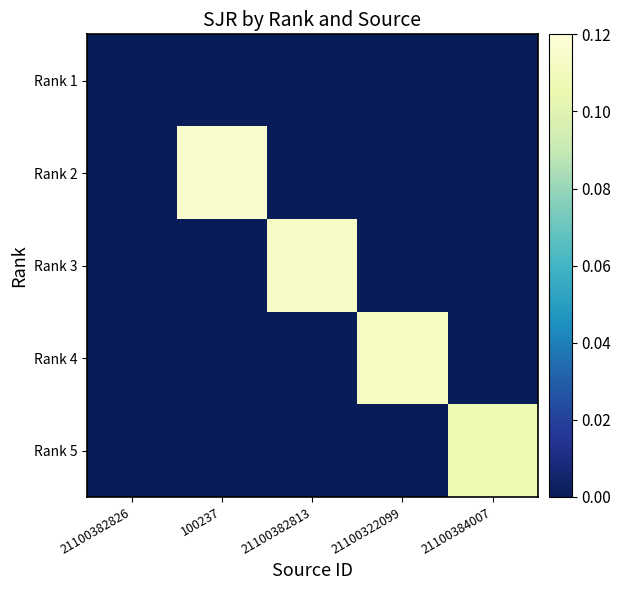

Reading left to right, extract all data points from this chart.

Rank 1: 21100382826=0.0	100237=0.0	21100382813=0.0	21100322099=0.0	21100384007=0.0
Rank 2: 21100382826=0.0	100237=0.1	21100382813=0.0	21100322099=0.0	21100384007=0.0
Rank 3: 21100382826=0.0	100237=0.0	21100382813=0.1	21100322099=0.0	21100384007=0.0
Rank 4: 21100382826=0.0	100237=0.0	21100382813=0.0	21100322099=0.1	21100384007=0.0
Rank 5: 21100382826=0.0	100237=0.0	21100382813=0.0	21100322099=0.0	21100384007=0.1